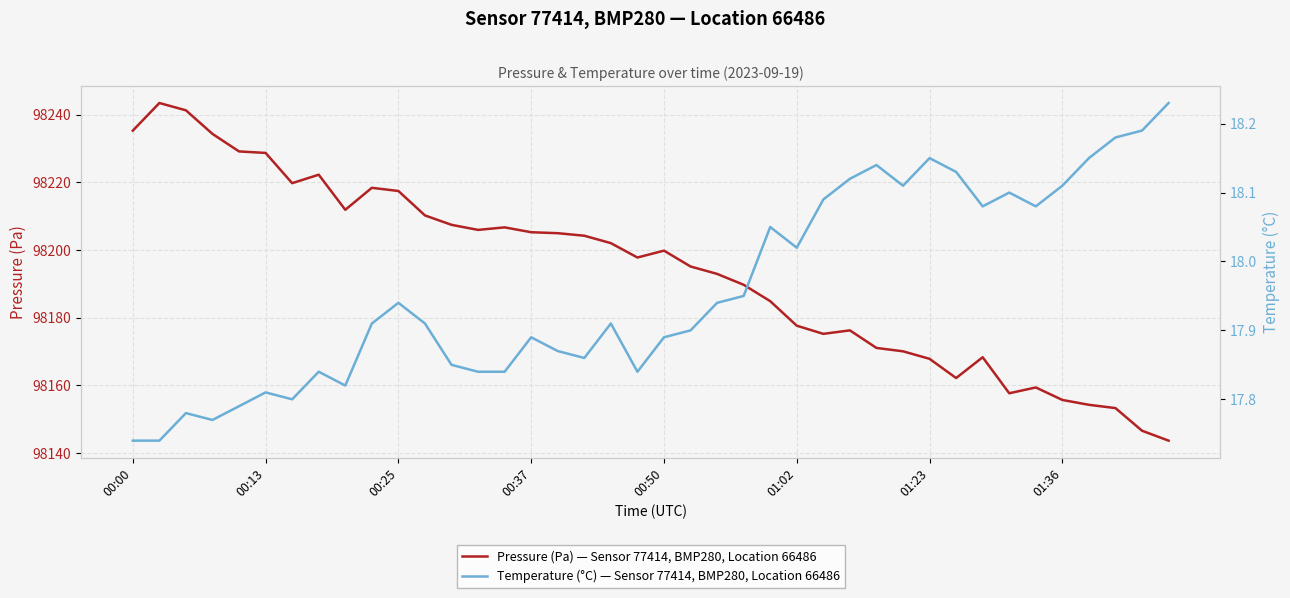

Where is Pressure (Pa) — Sensor 77414, BMP280, Location 66486 nearest to the value 98193?

22